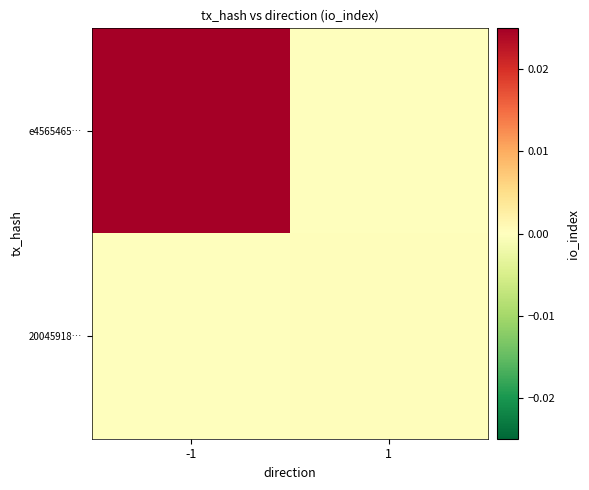

Rank the series at 1 from highest to lowest value.

20045918…, e4565465…